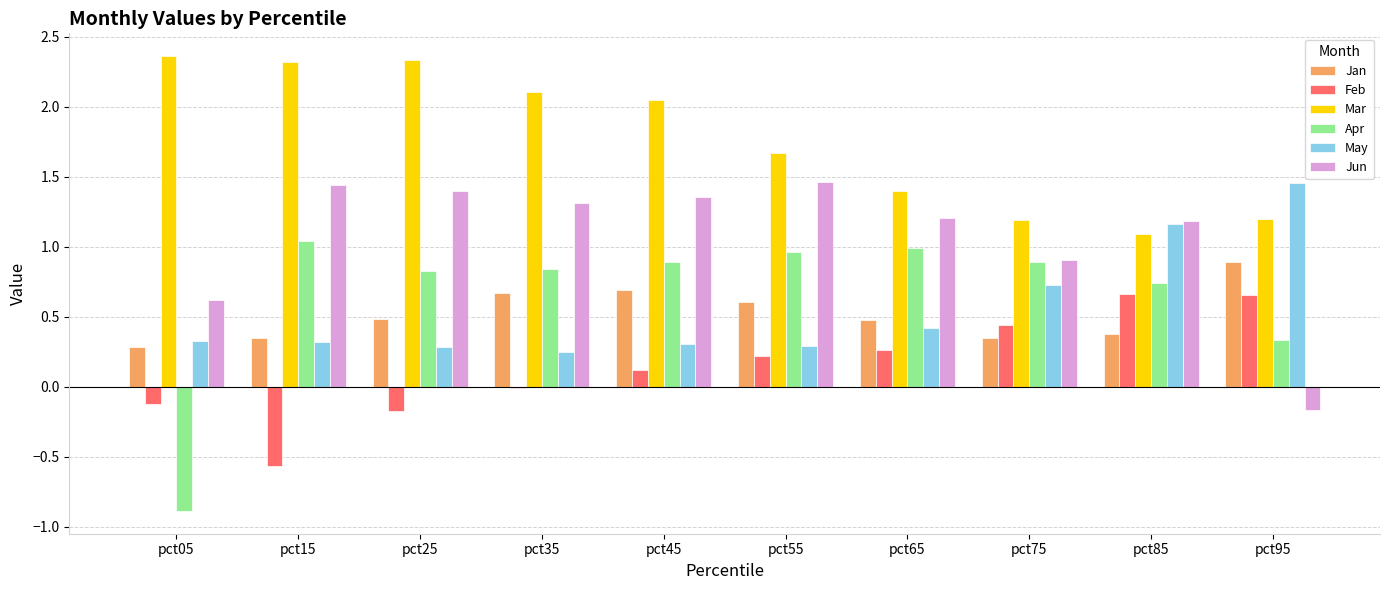

What is the sum of all Apr values?

6.6